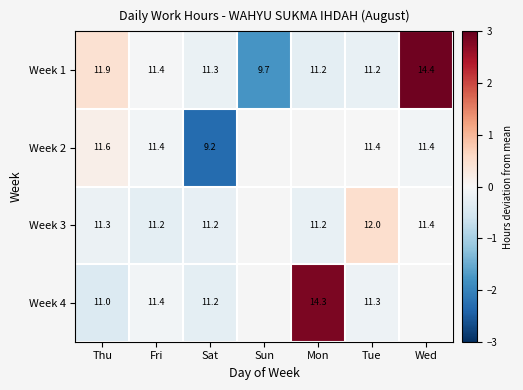

Where does the Week 1 series first go above 11?

Thu